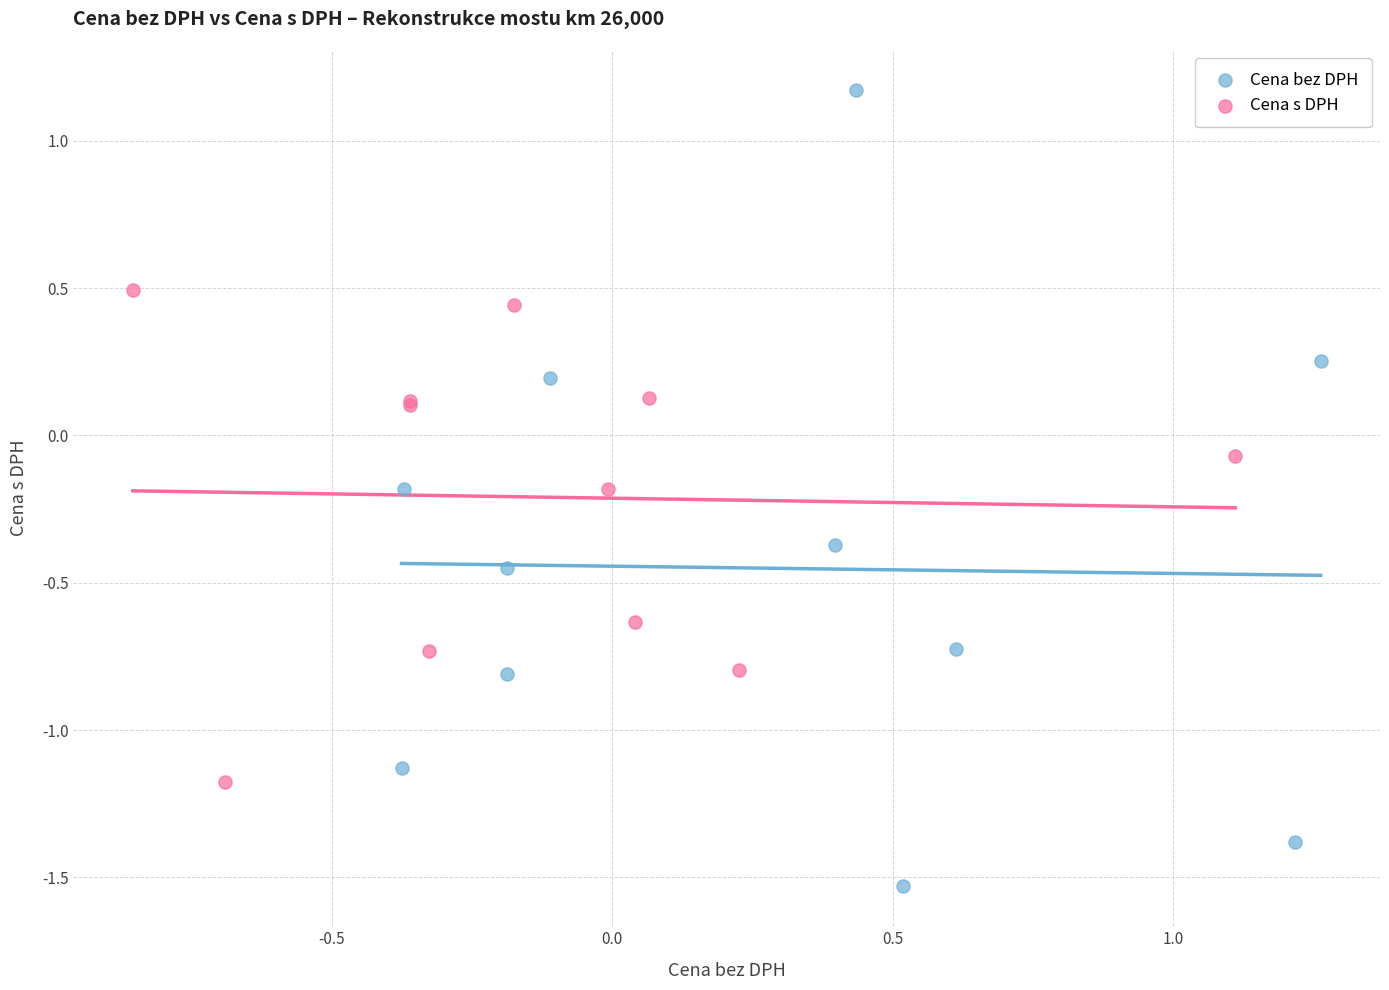

Which series has the widest spread of Y values?

Cena bez DPH